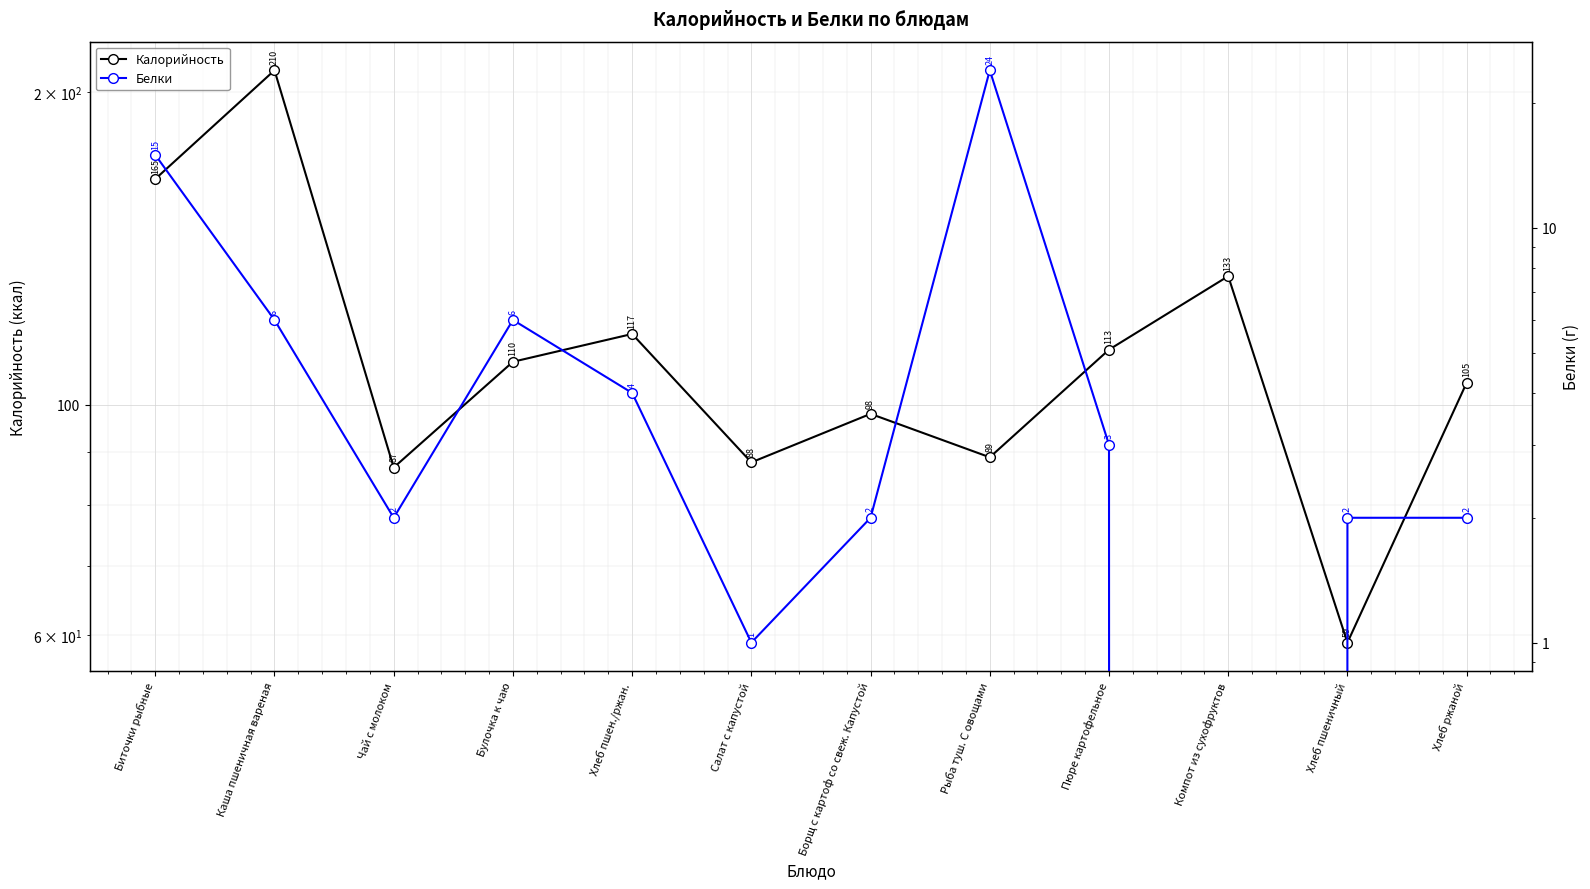

What is the difference between the maximum and second lowest values in the Белки series?

23